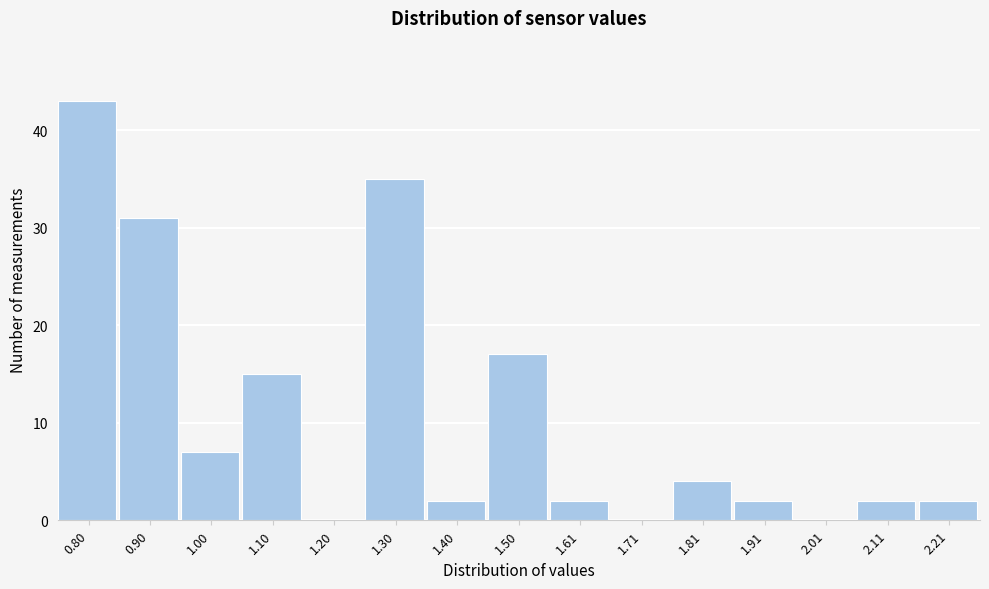

Reading left to right, list all the values displayed in this chart.

0.80=43	0.90=31	1.00=7	1.10=15	1.20=0	1.30=35	1.40=2	1.50=17	1.61=2	1.71=0	1.81=4	1.91=2	2.01=0	2.11=2	2.21=2